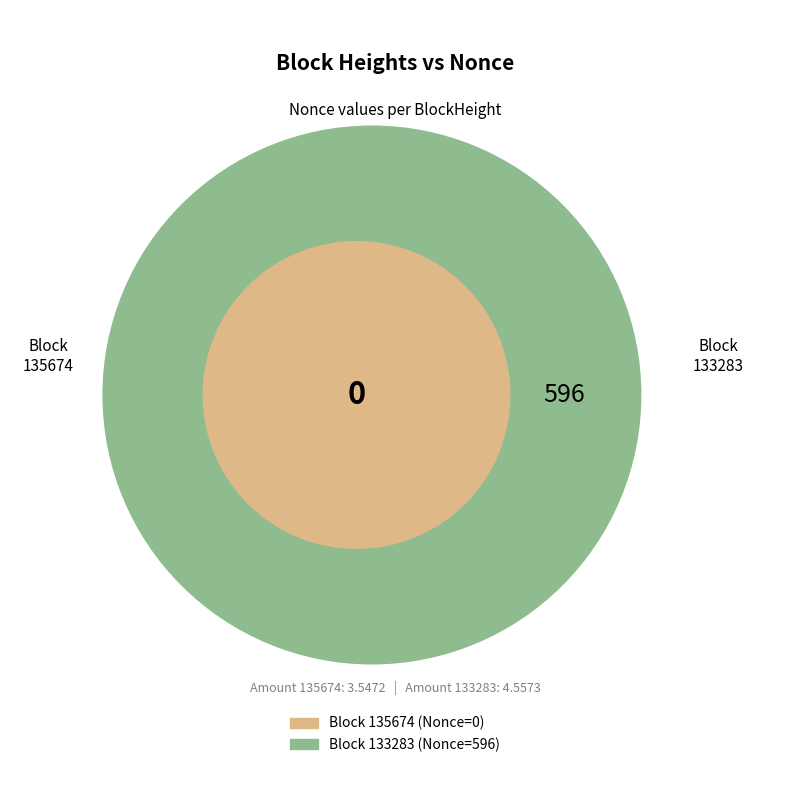

What is the change in value from 135674 to 133283?

+596